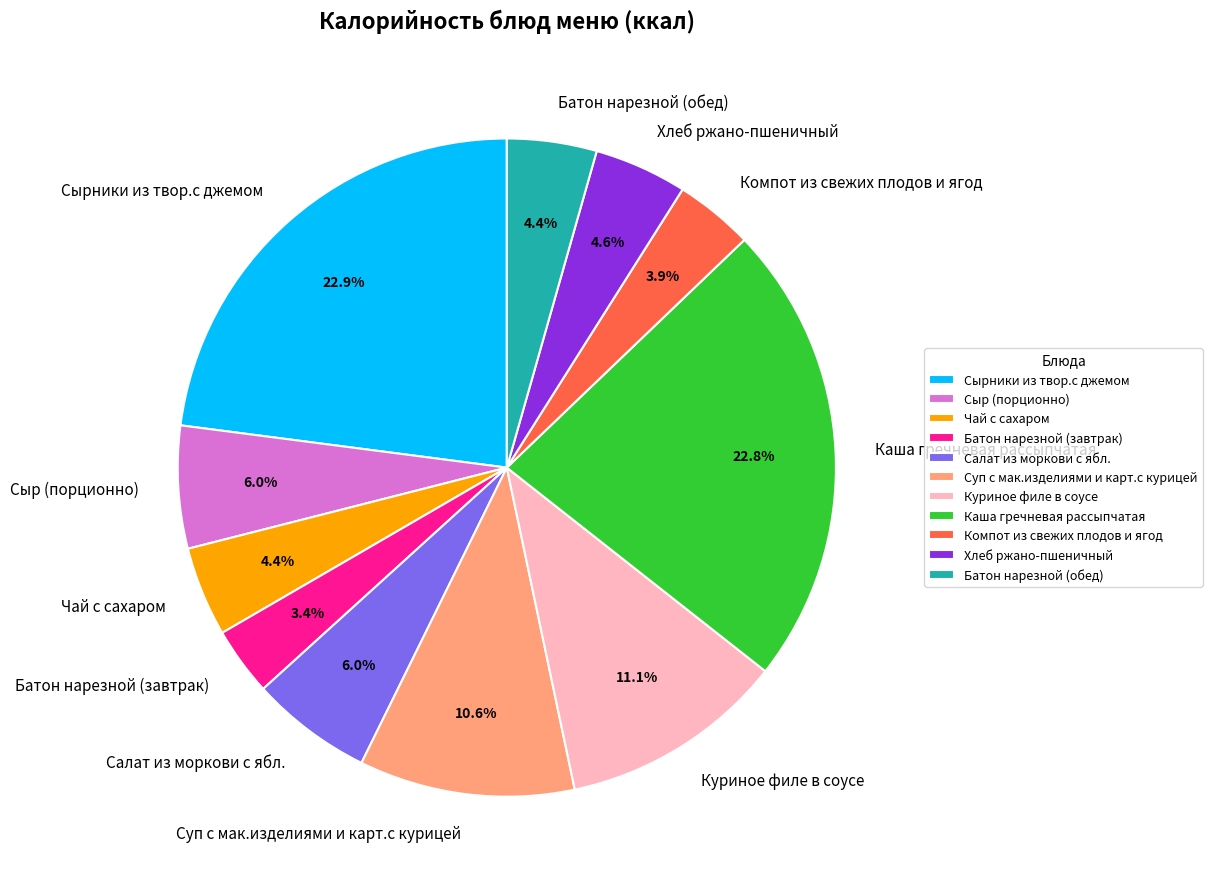

True or false: Батон нарезной (завтрак) accounts for 3% of the total.

True